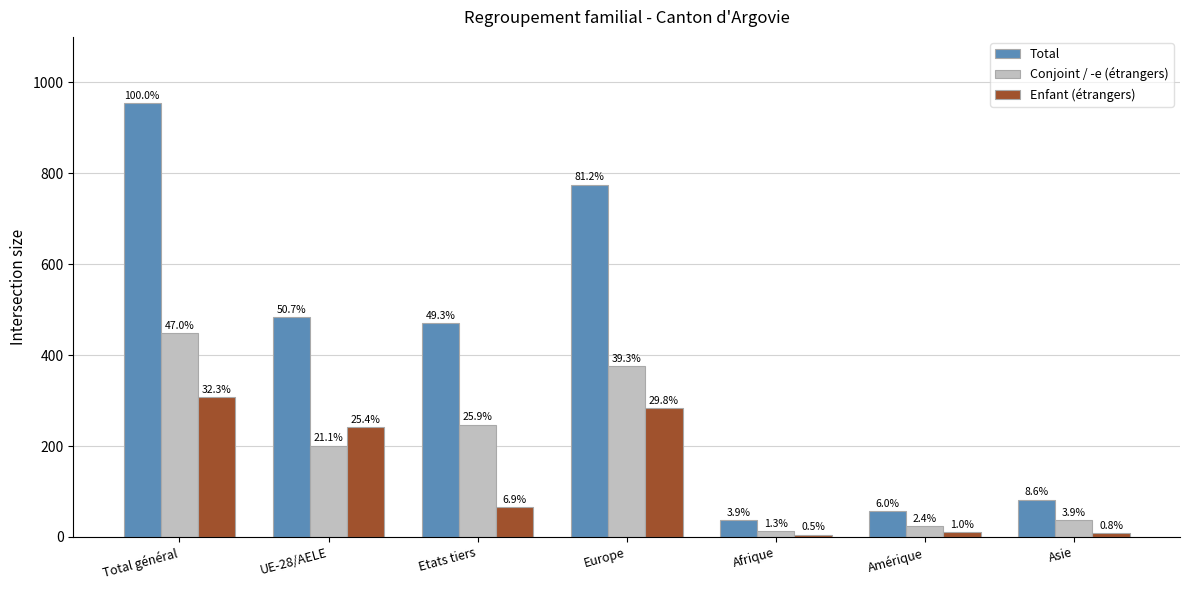

At which category is the sum across all series the highest?

Total général